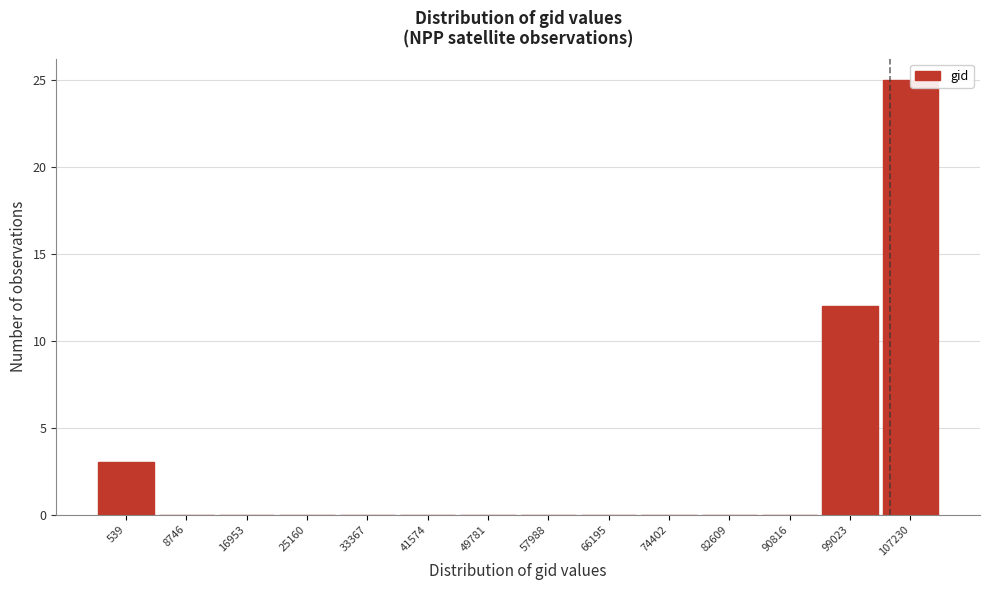

Reading right to left, what are all the values shown in this chart?

107230=25	99023=12	90816=0	82609=0	74402=0	66195=0	57988=0	49781=0	41574=0	33367=0	25160=0	16953=0	8746=0	539=3